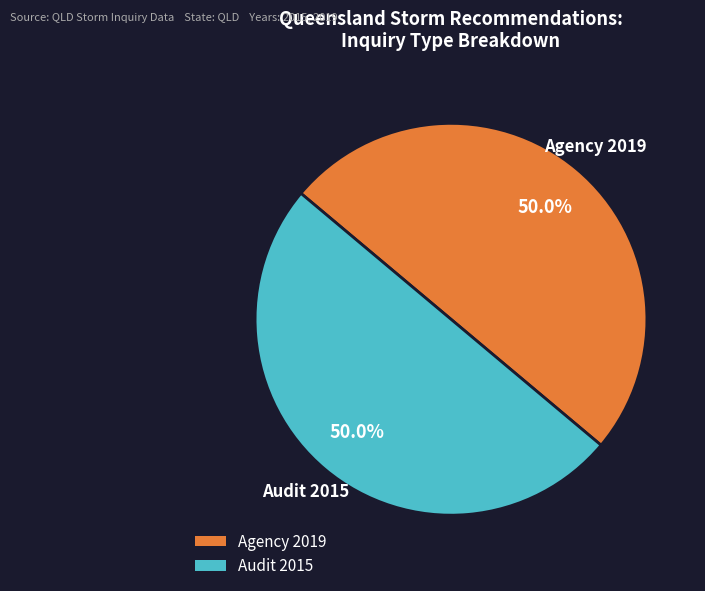

Approximately how many times larger is the value at Agency 2019 compared to Audit 2015?

1.0